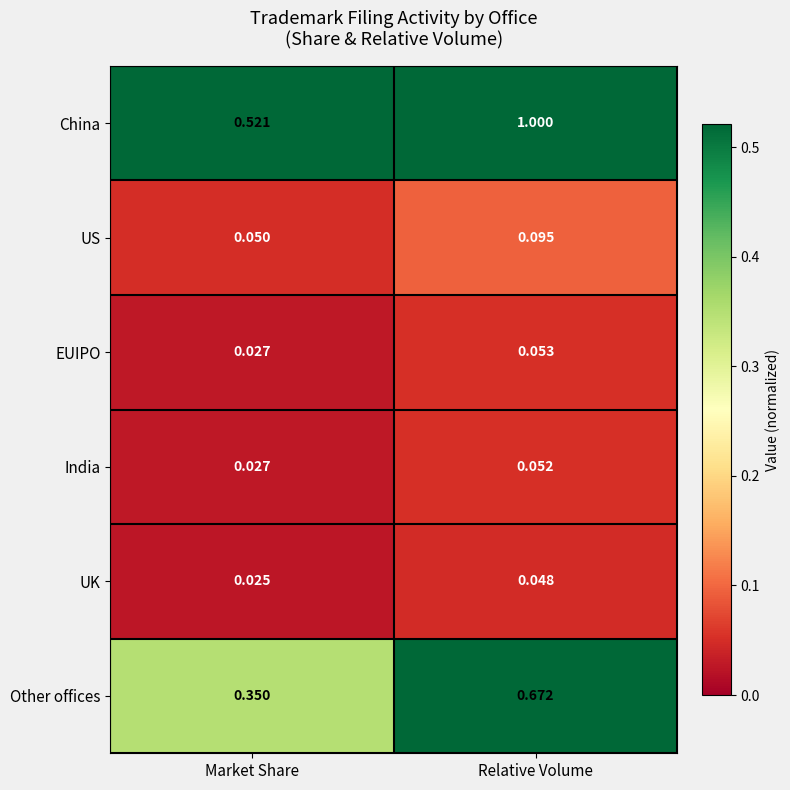

What is the total value across all series at Market Share?

1.0